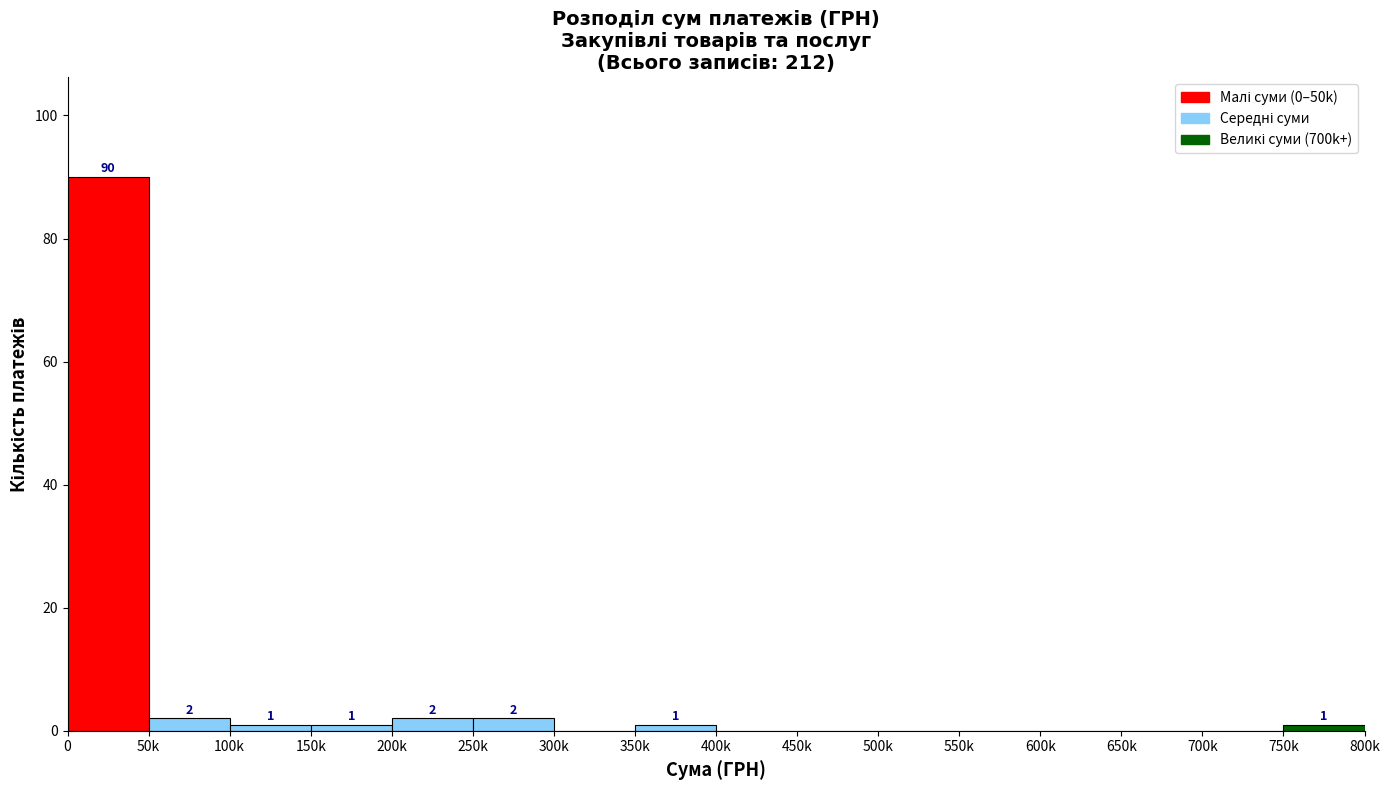

Reading left to right, transcribe all the data shown in this chart.

0=90	50k=2	100k=1	150k=1	200k=2	250k=2	300k=0	350k=1	400k=0	450k=0	500k=0	550k=0	600k=0	650k=0	700k=0	750k=1